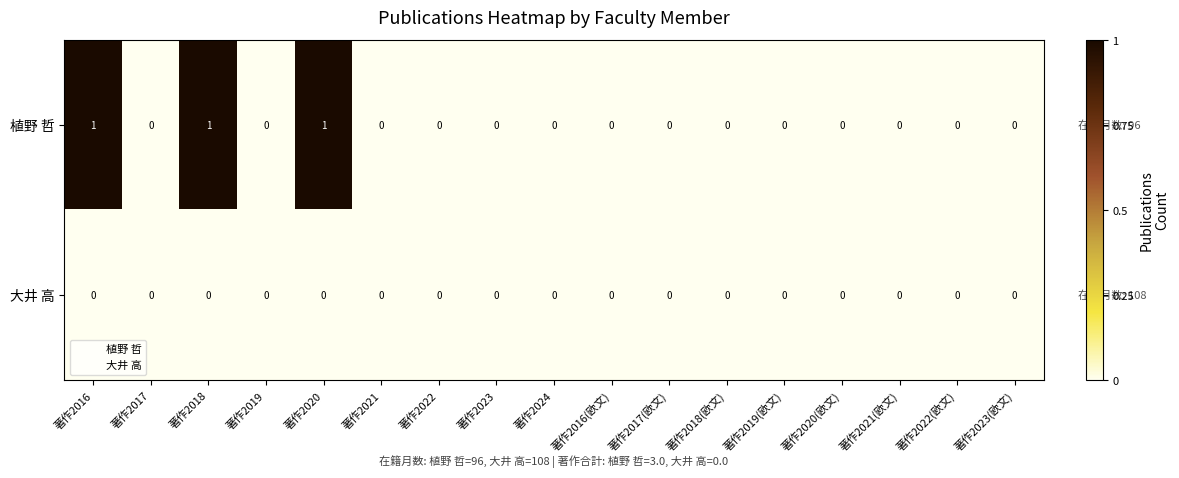

Between 著作2020 and 著作2024, which series saw the biggest shift?

植野 哲